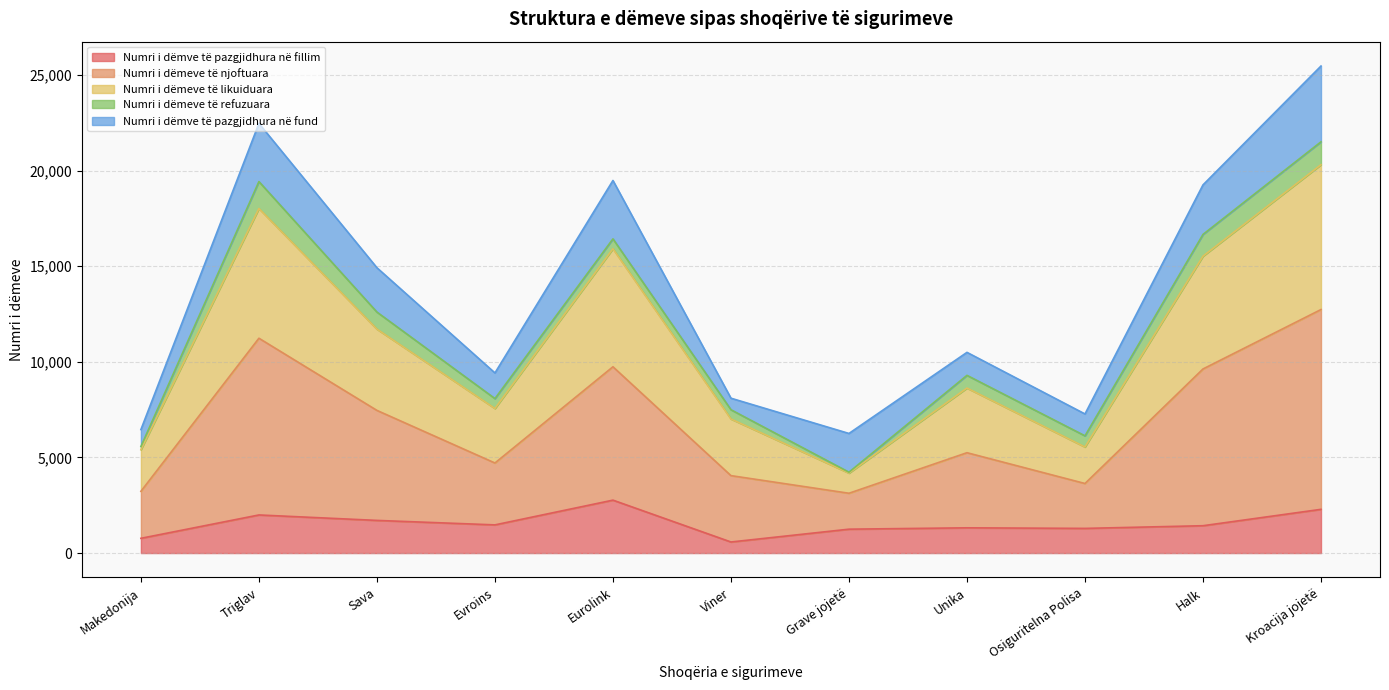

At which category is the sum across all series the highest?

Kroacija jojetë